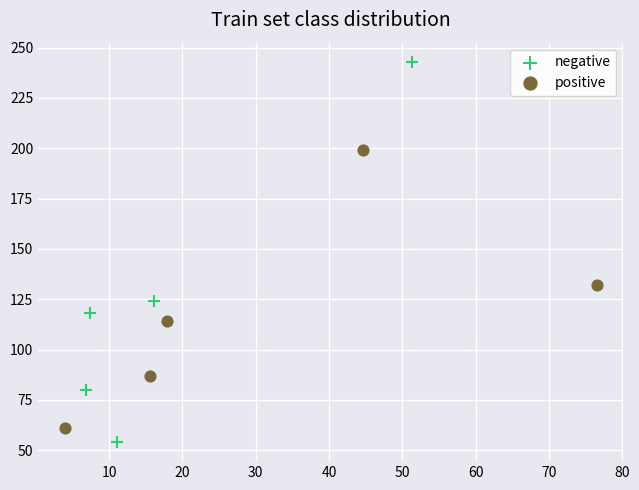

What are all the series names shown in the legend?

negative, positive